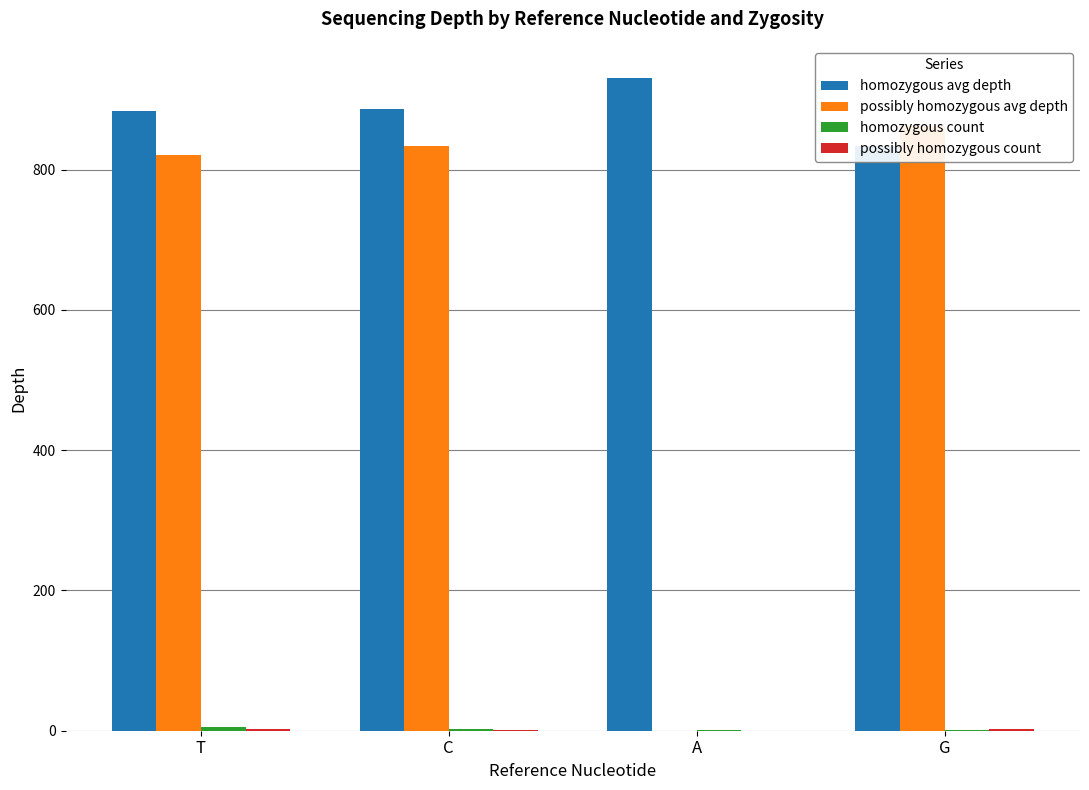

Which series changed the most between T and C?

possibly homozygous avg depth